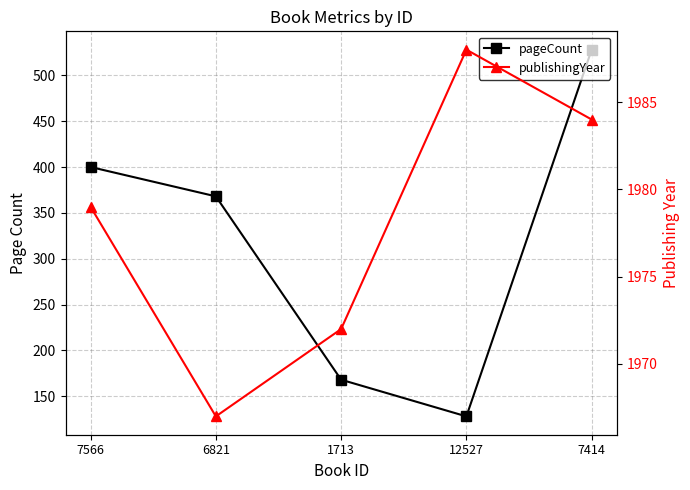

What is the label of the 3rd point from the left?

1713